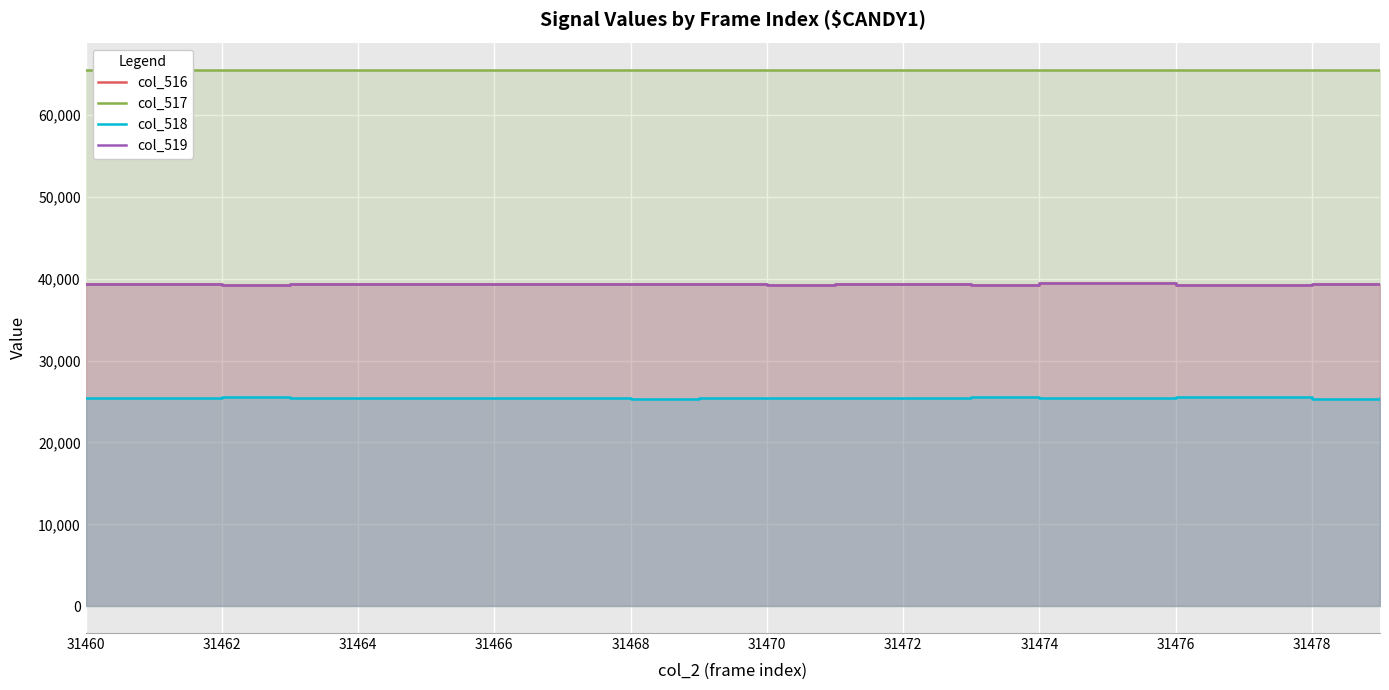

Rank the series by their maximum value, from highest to lowest.

col_517, col_516, col_519, col_518